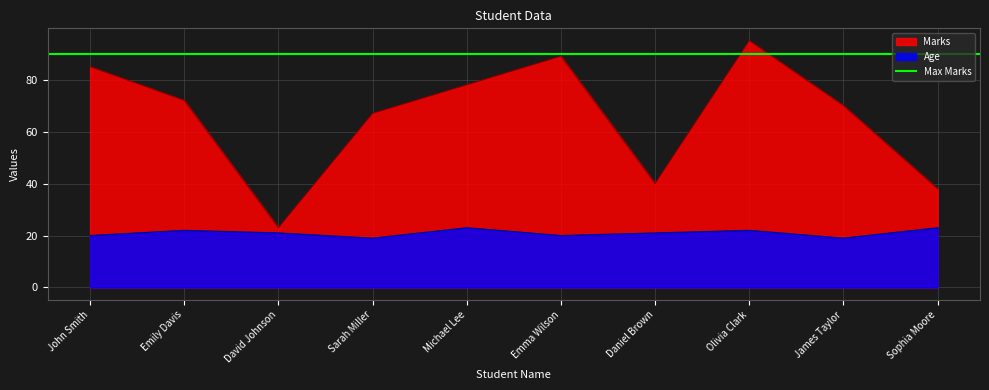

Is the value of Marks at Emily Davis greater than the value of Age at Sophia Moore?

Yes